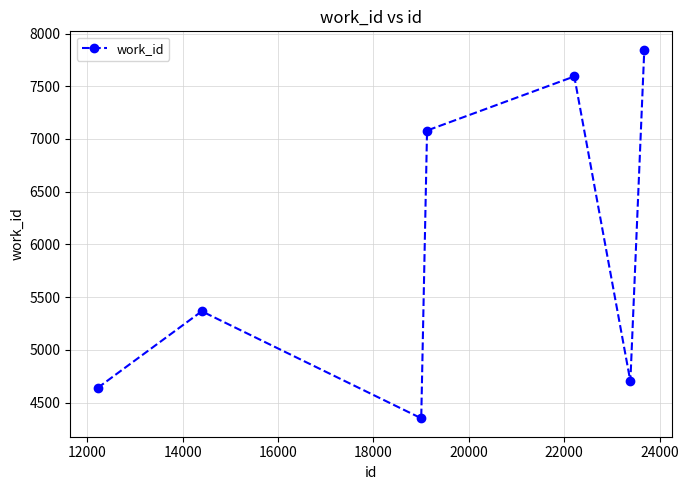

What is the difference between the maximum and minimum values?

3495